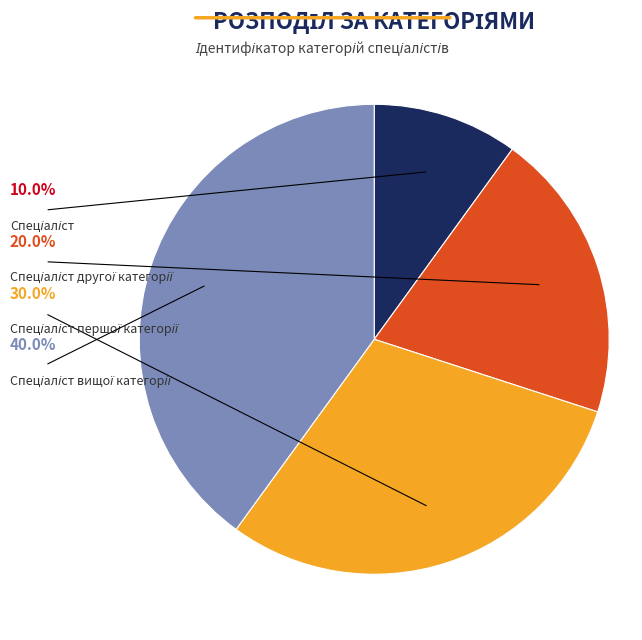

Does Спеціаліст першої категорії represent more than half of the total?

No